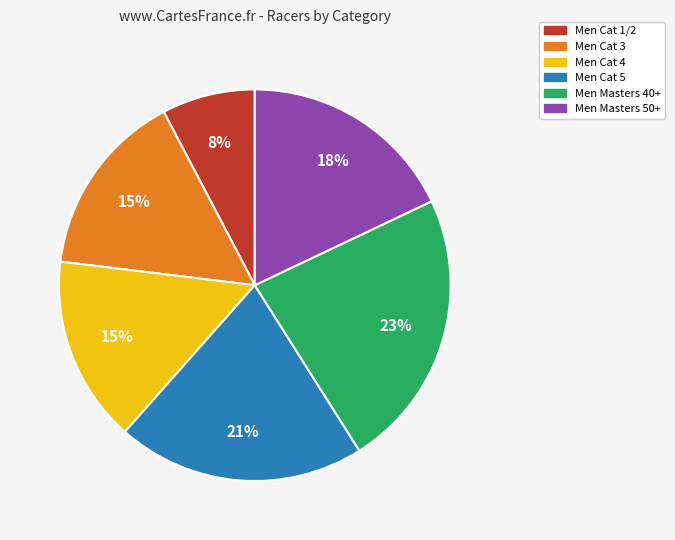

What is the largest slice in the pie chart?

Men Masters 40+